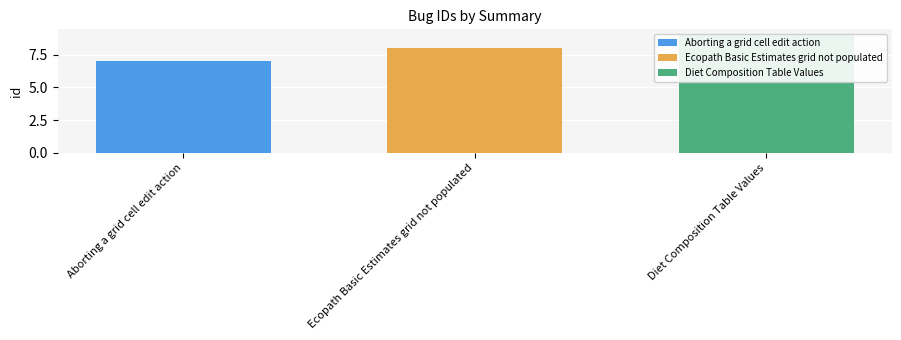

What is the difference between the maximum and minimum values?

2